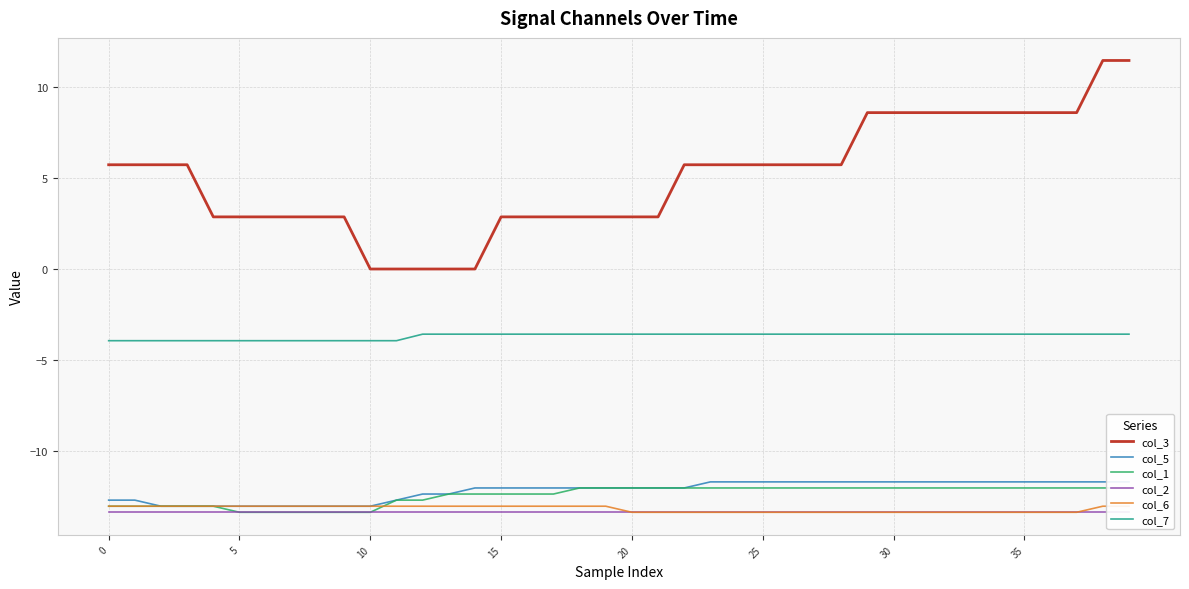

Read the col_5 value at 14.

-12.0